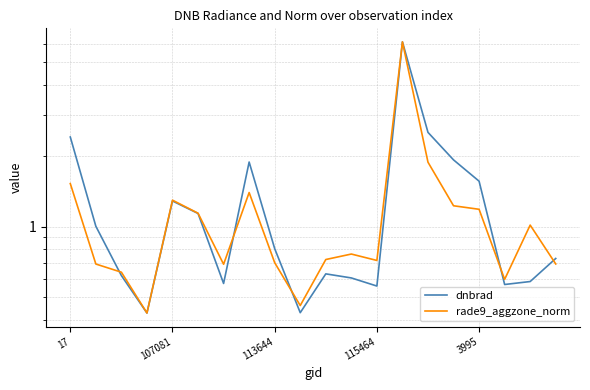

Is it true that rade9_aggzone_norm equals 0.7 at 10?

True